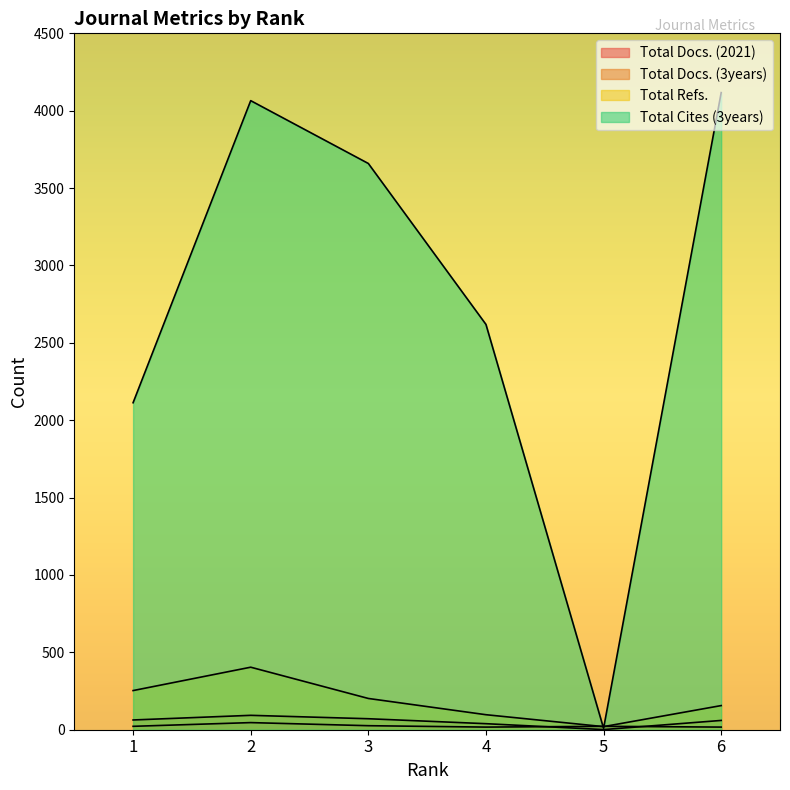

Count the Total Docs. (2021) values in the range 17 to 26.

5